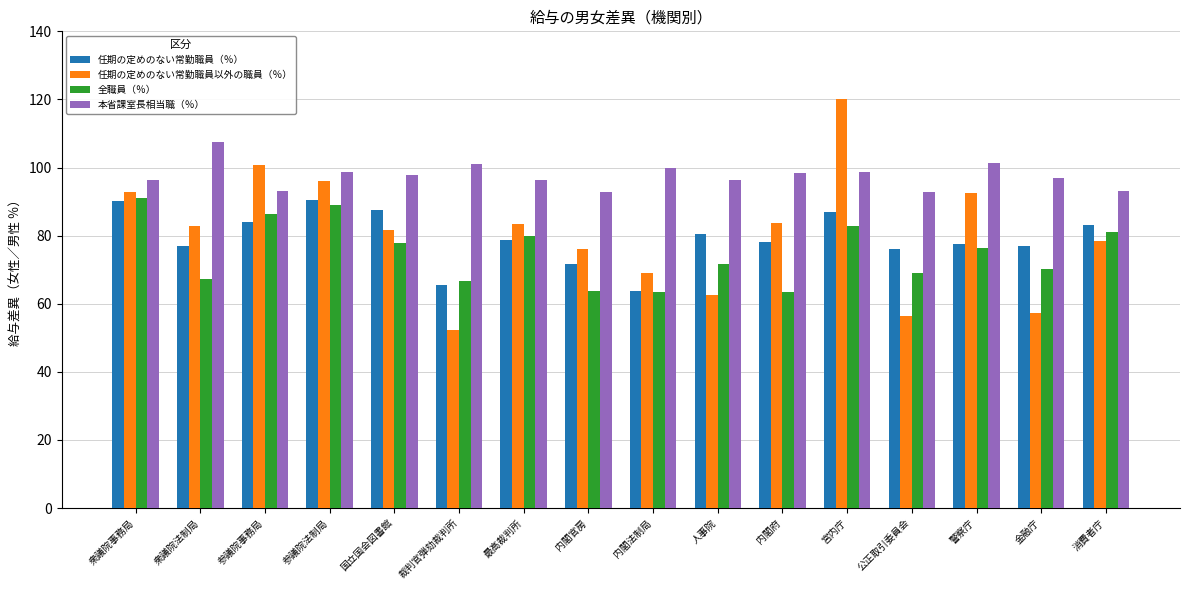

The value of 任期の定めのない常勤職員（％） at 参議院事務局 is 84.1. True or false?

True